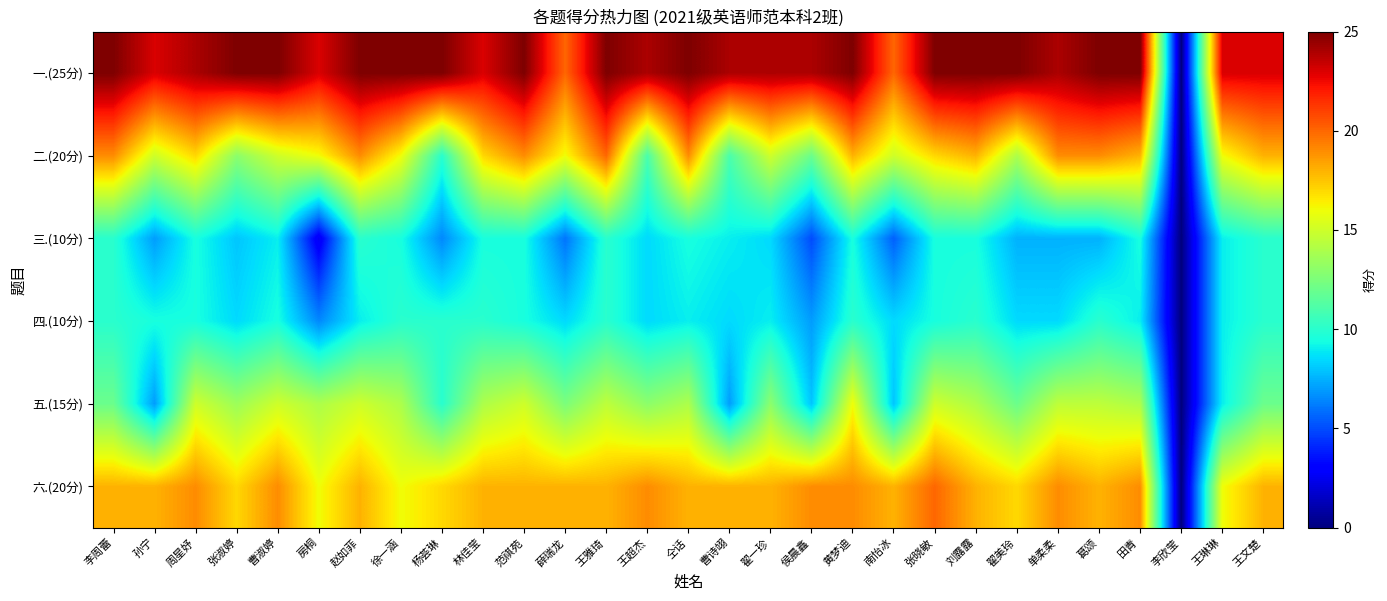

What is the maximum value shown in the chart?

25.0